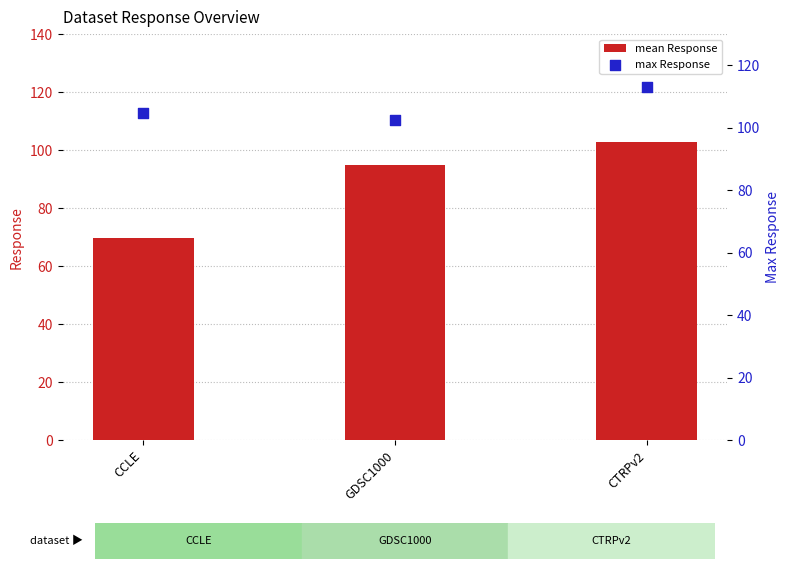

At which category is the sum across all series the highest?

CTRPv2